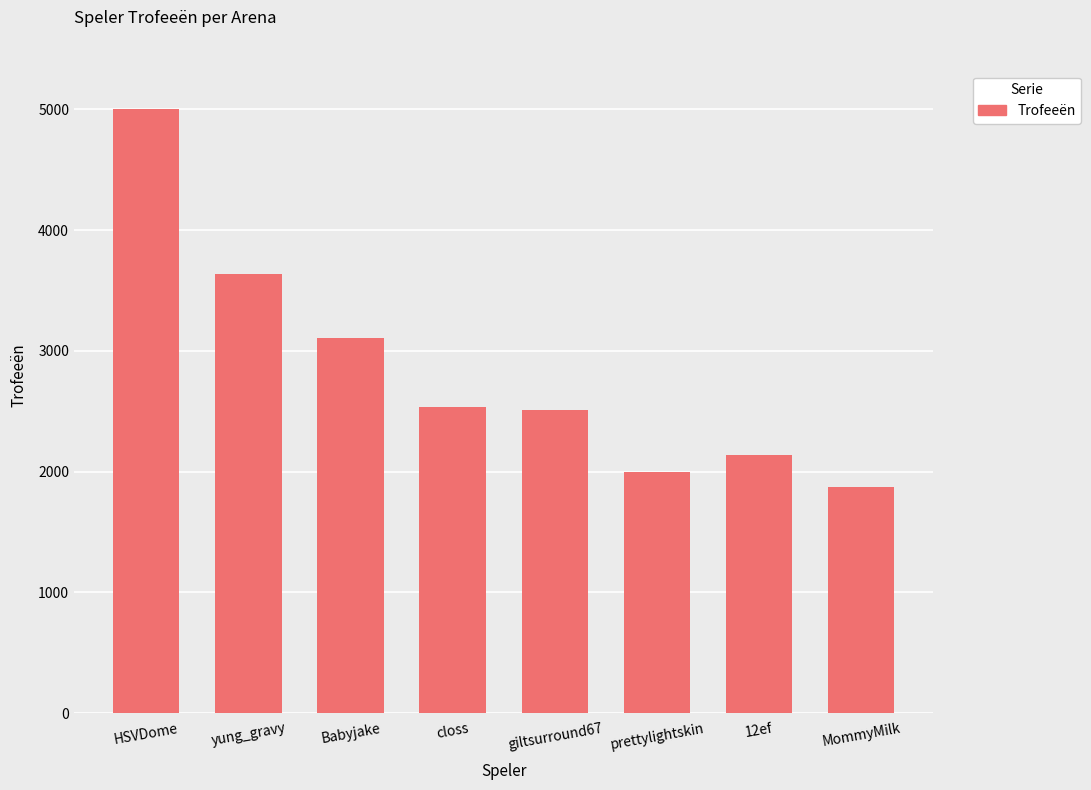

What is the approximate value at HSVDome?

5001